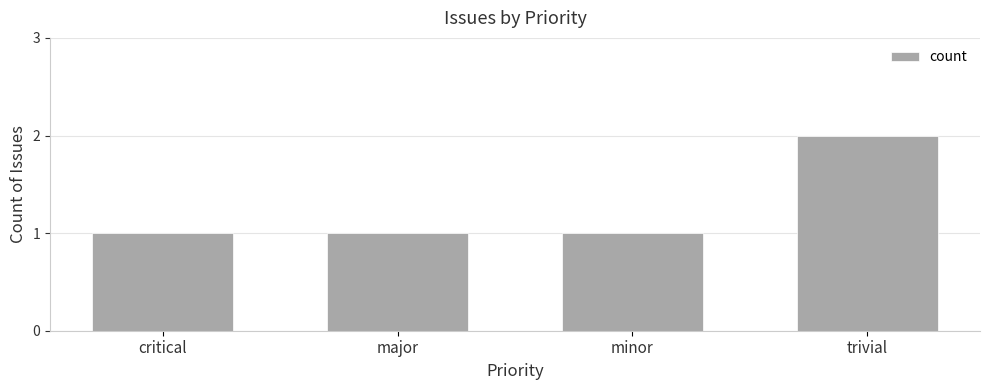

What is the change in value from critical to trivial?

+1